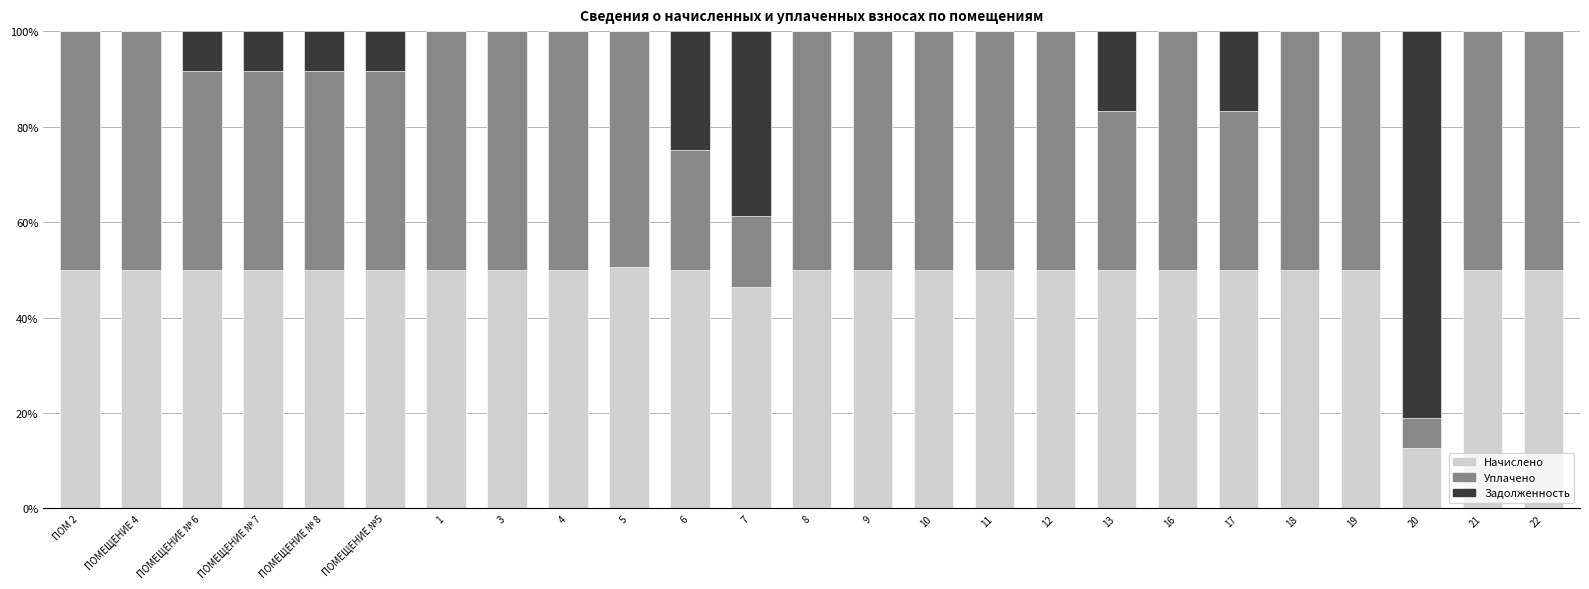

What is the total value across all series at 5?

100.0